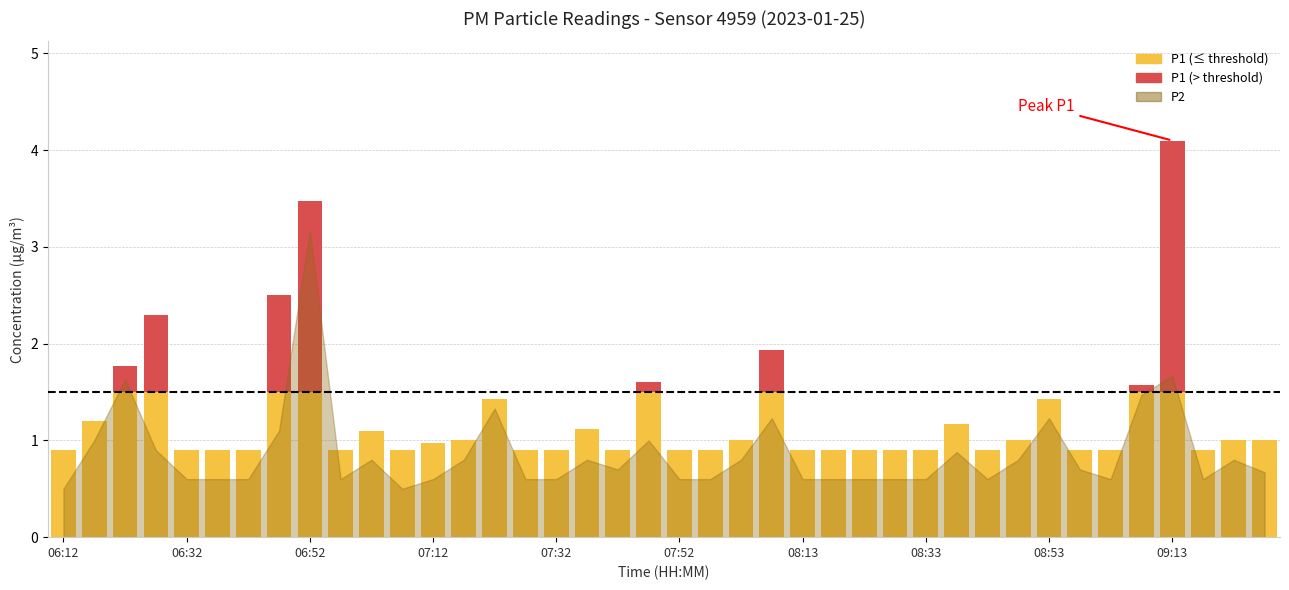

What is the difference between the maximum and minimum values in the P2 series?

2.7